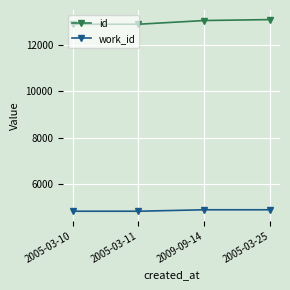

What is the sum of all work_id values?

19374